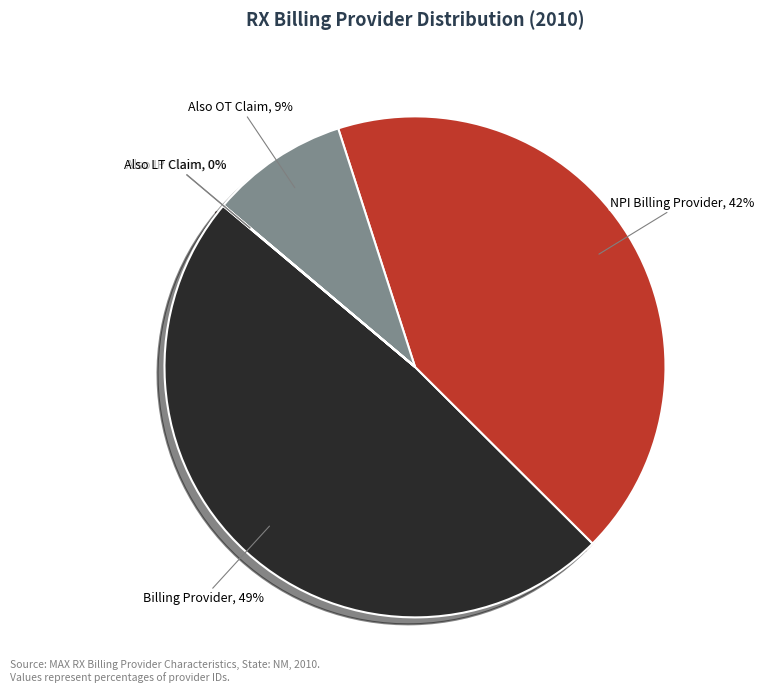

Does any single category account for the majority?

No